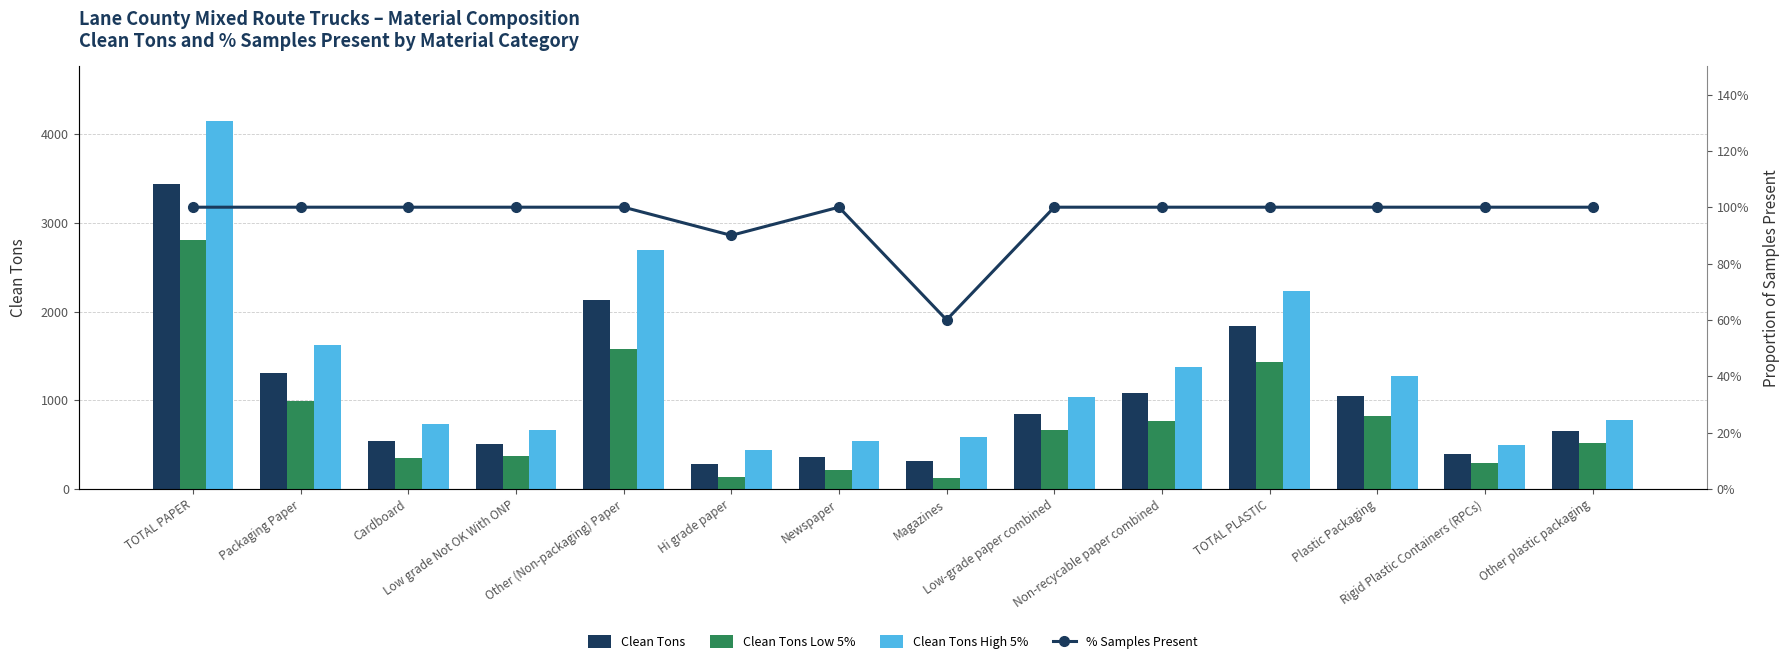

What is the difference between the highest and lowest values at Other (Non-packaging) Paper?

2691.3